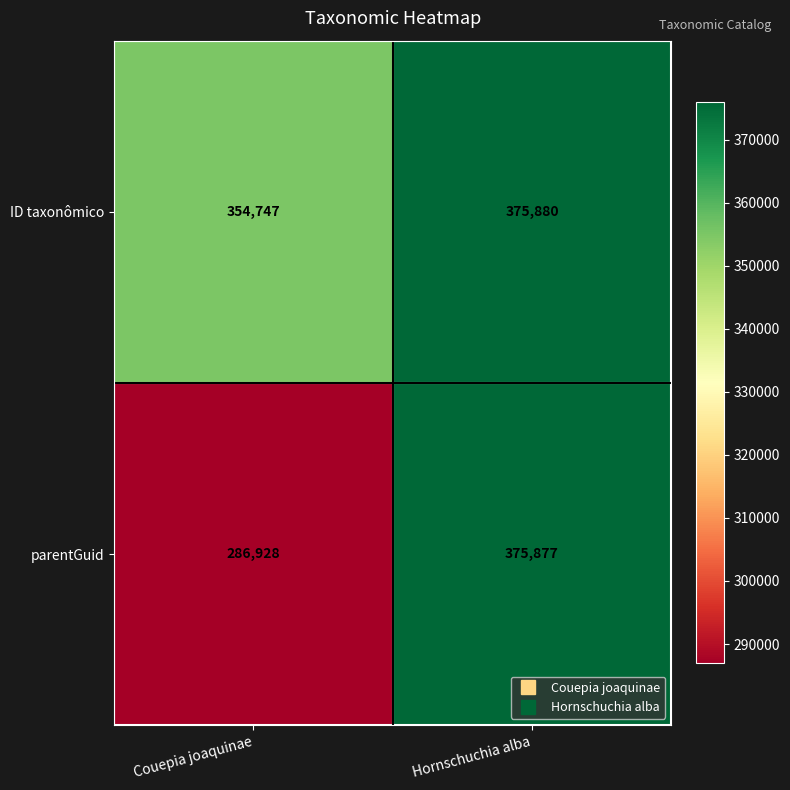

What is the sum of all ID taxonômico values?

730627